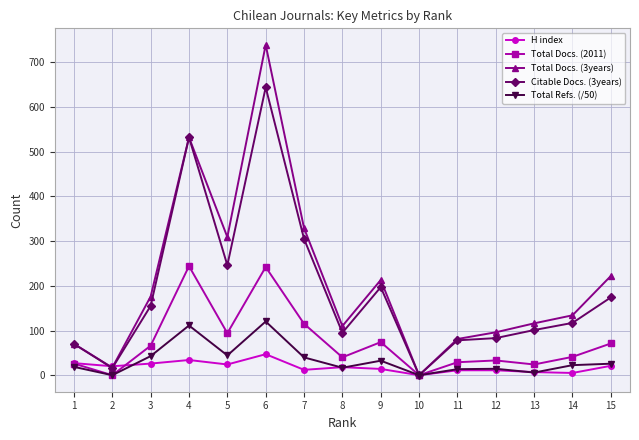

True or false: Total Docs. (2011) has more than 1 interior local peaks.

True